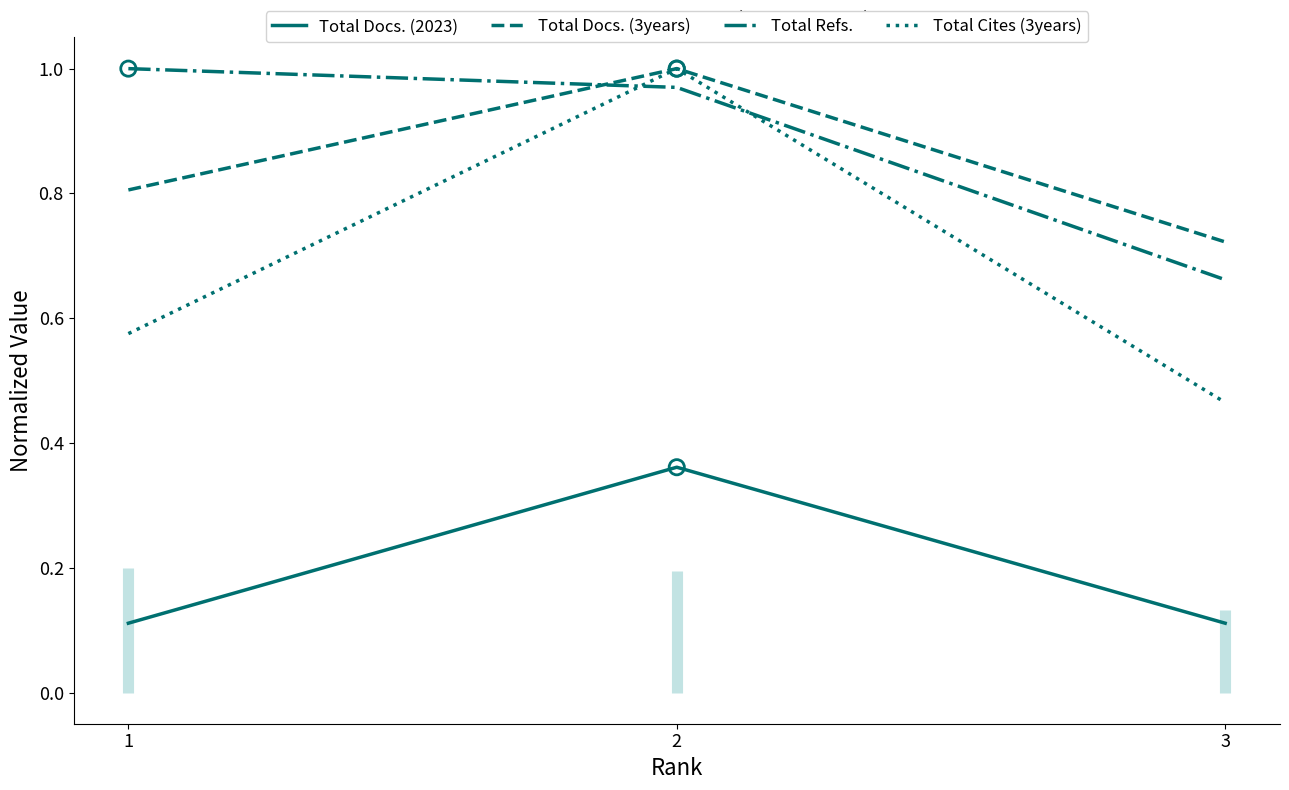

Which series has the largest total across all categories?

Total Refs.